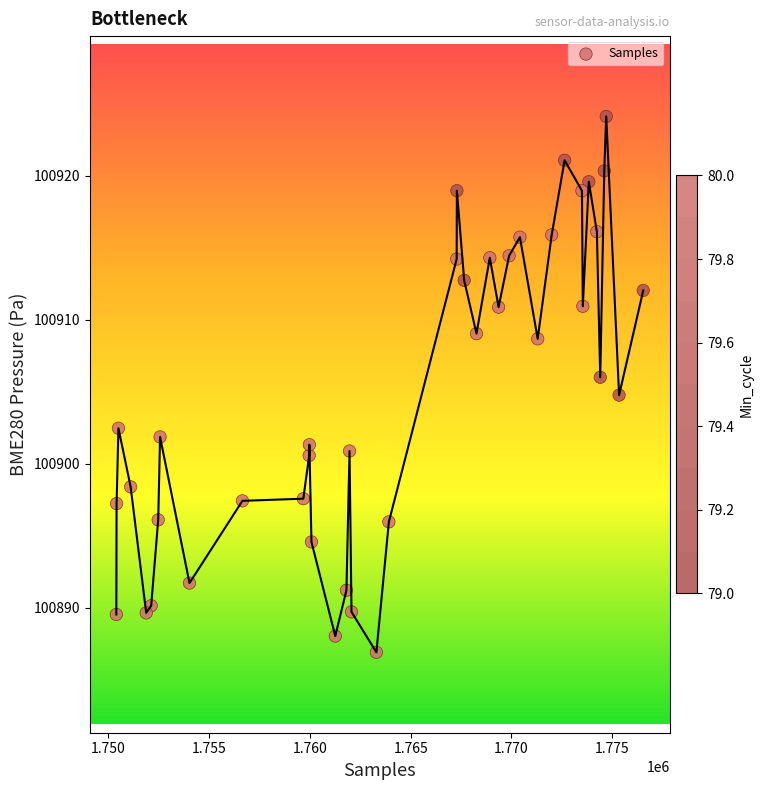

What is the range of X values (max minus min)?

26156.0